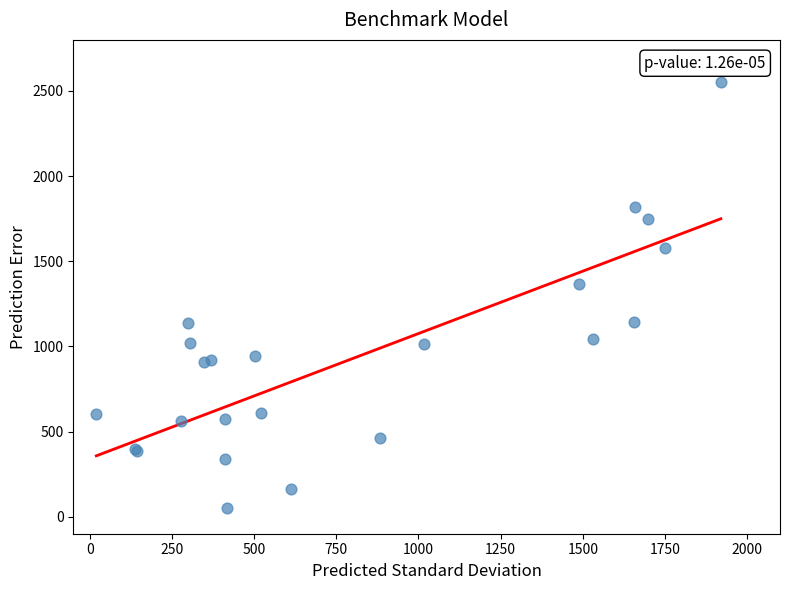

What Y value in the scatter plot is closest to 1300?

1368.0